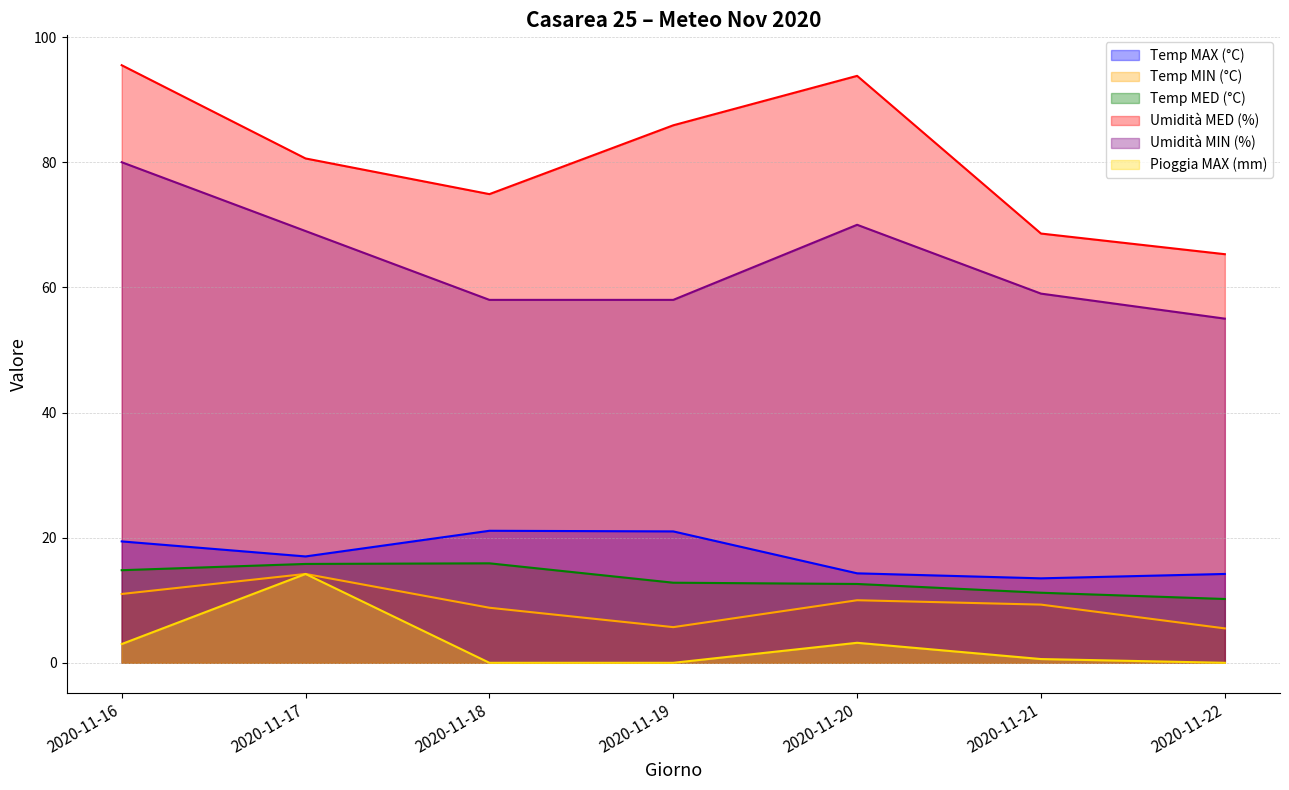

At which label is Temp MIN (°C) closest to 9?

2020-11-18